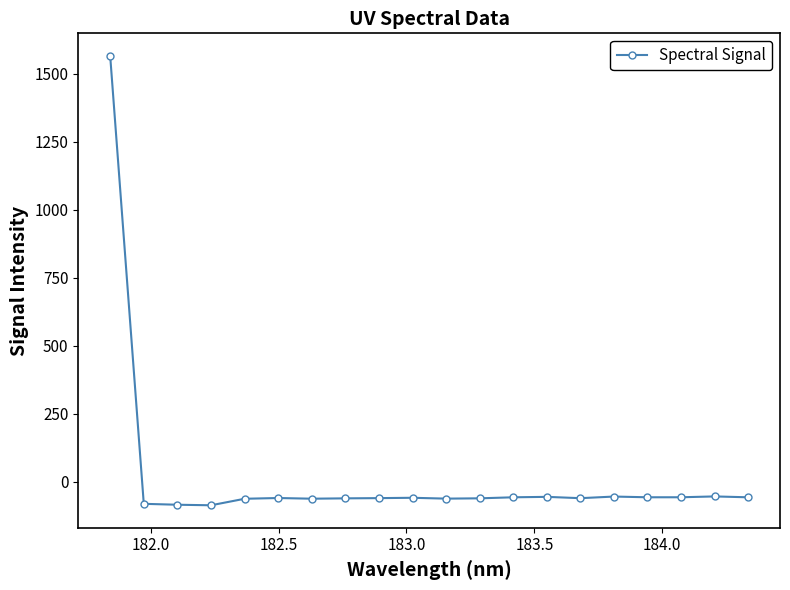

What is the smallest value displayed?

-87.0